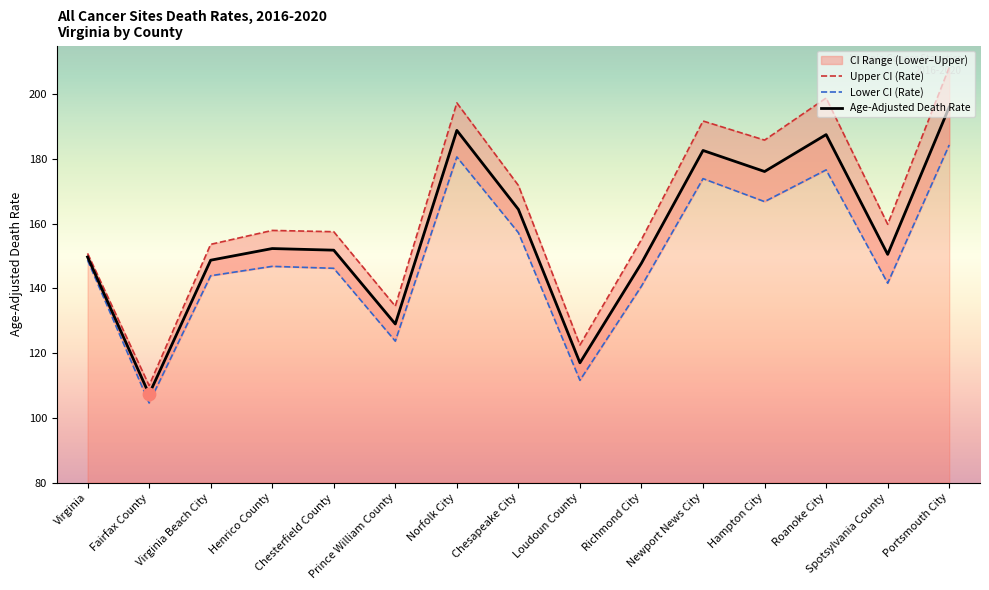

Which series has the widest spread of Y values?

Upper CI (Rate)